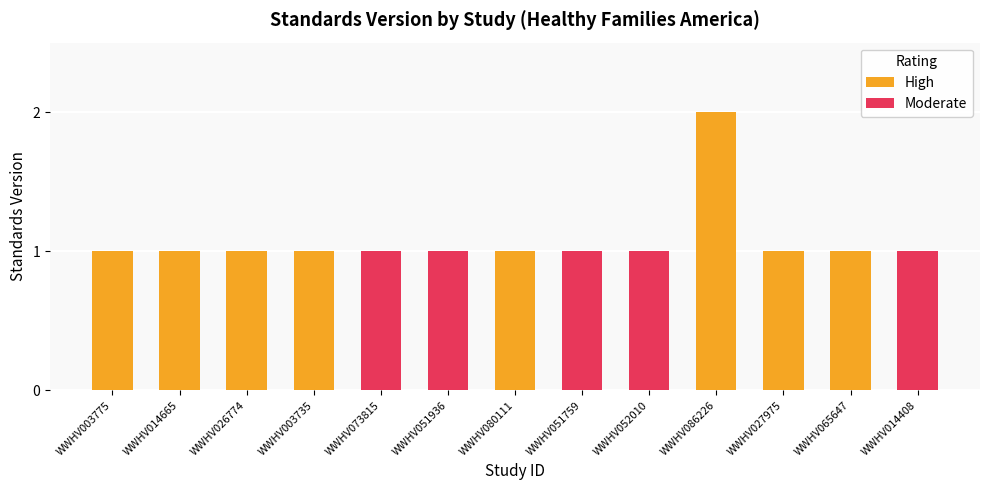

Between WWHV051936 and WWHV080111, which is larger?

WWHV051936